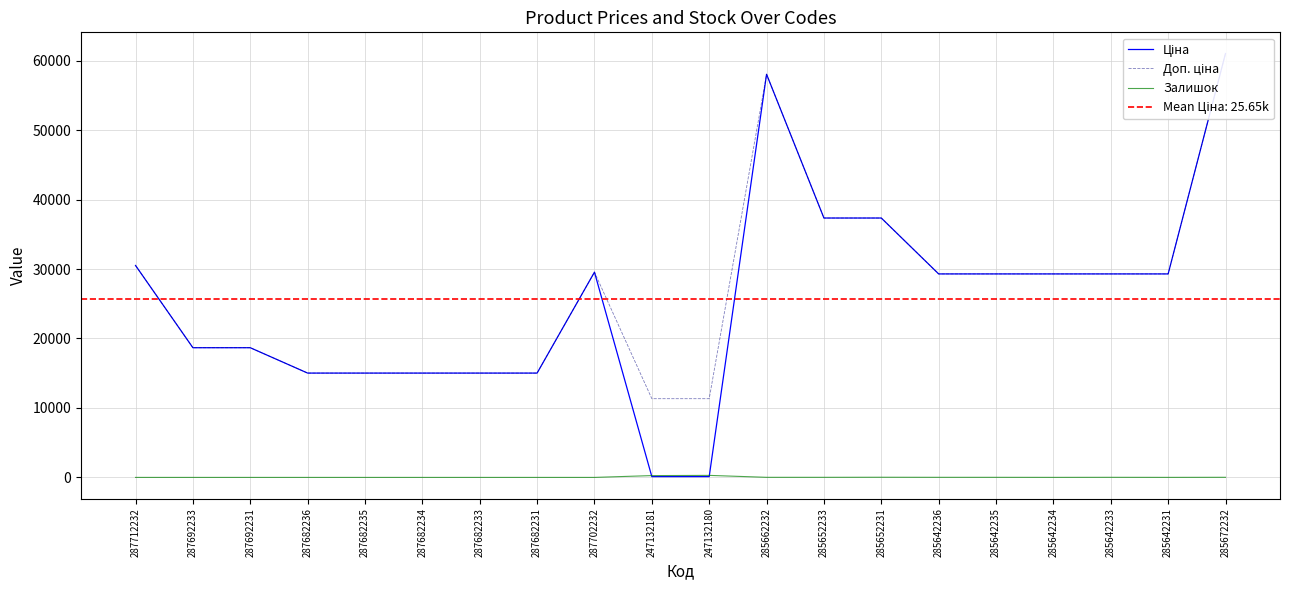

At which category does the chart reach its minimum across all series?

287712232